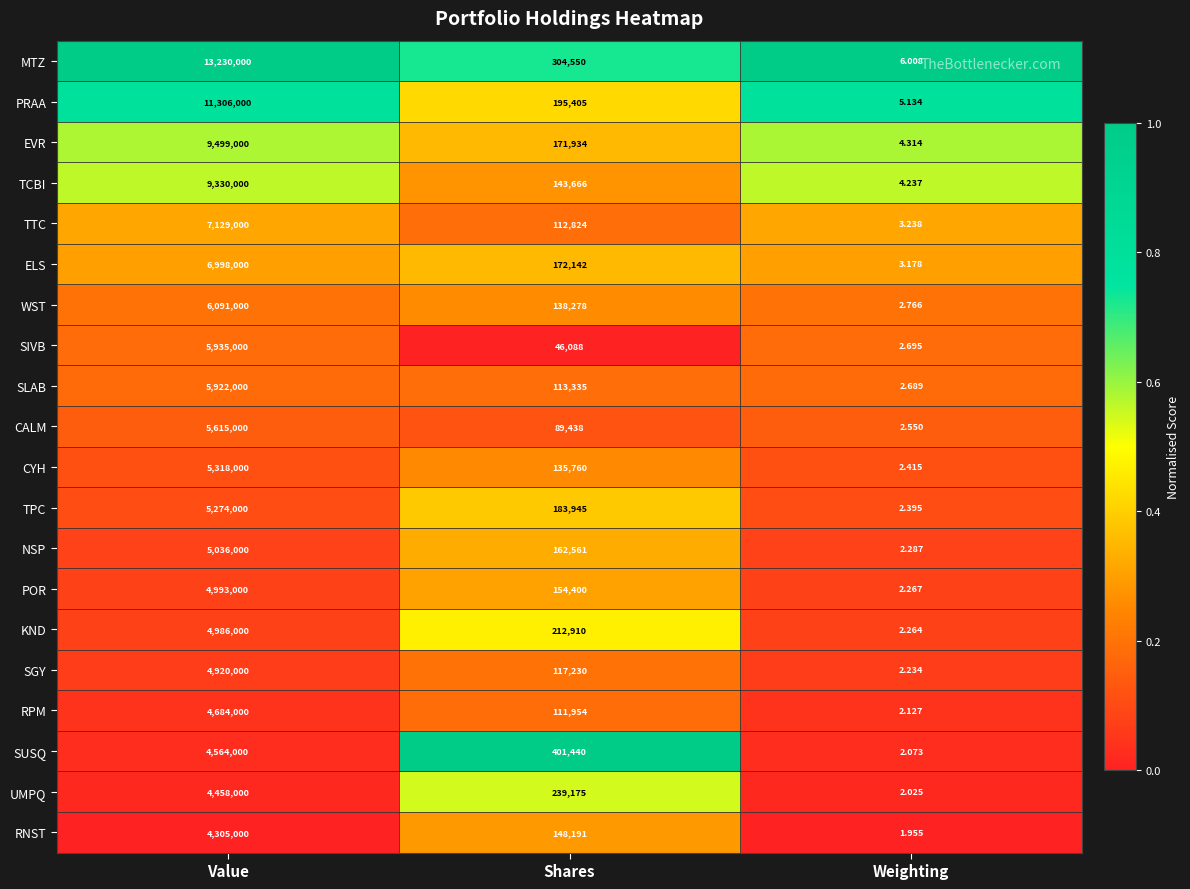

Which series has the largest total across all categories?

MTZ